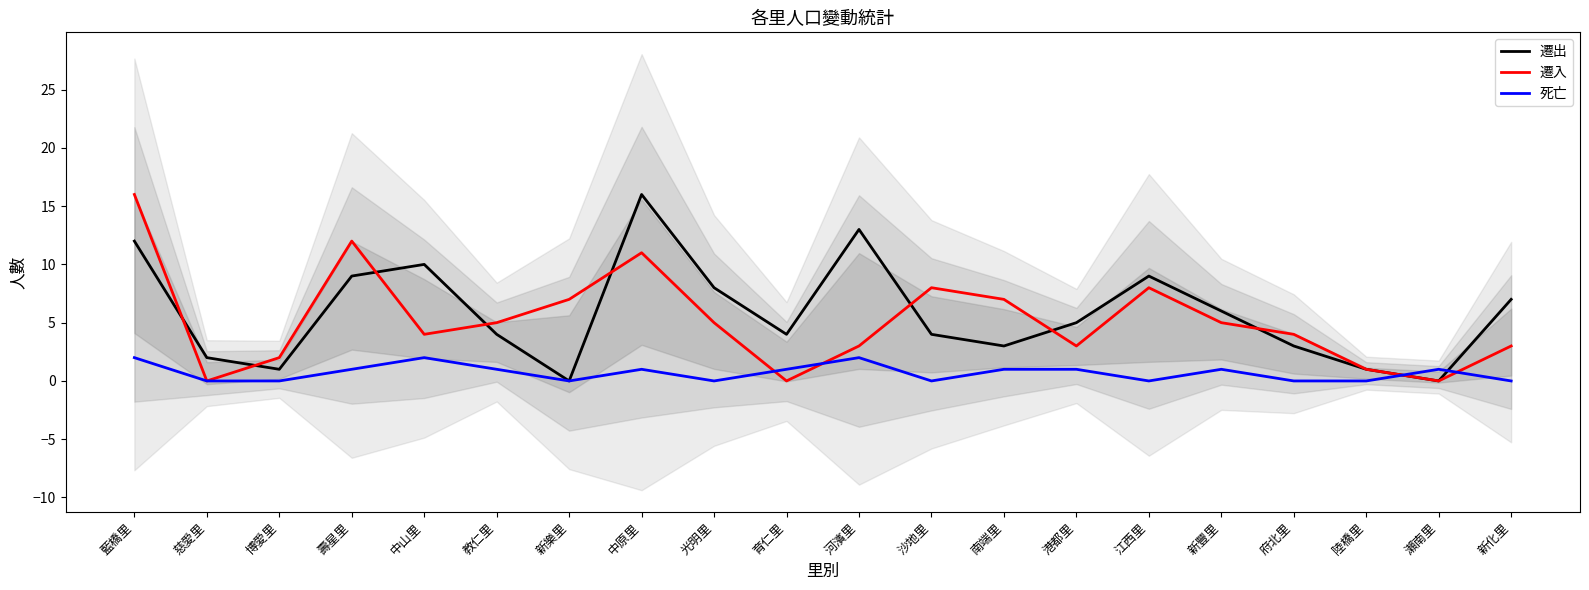

The 遷出 series shows 5 at 港都里. True or false?

True